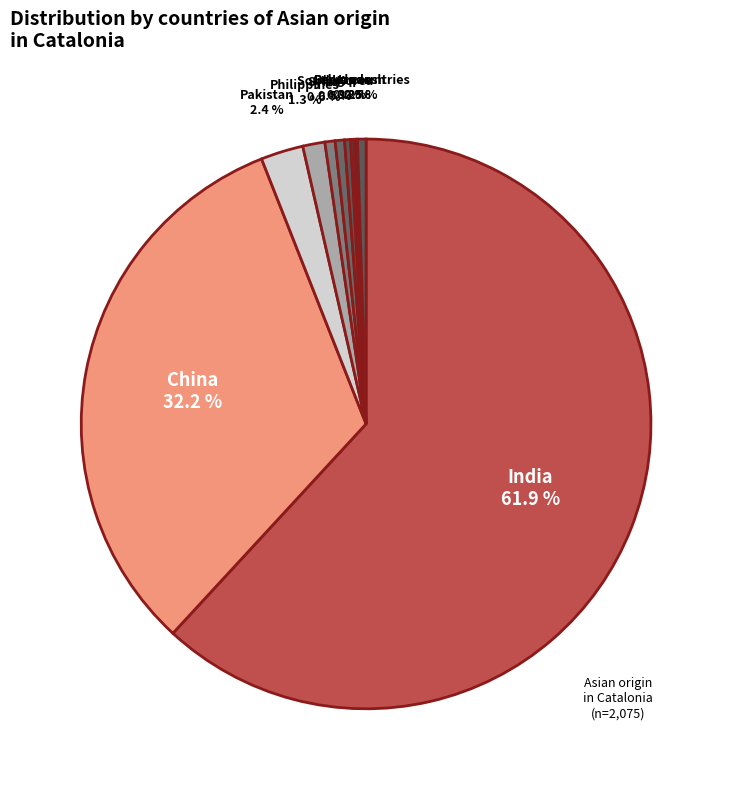

Is it true that China is 32% of the pie?

True